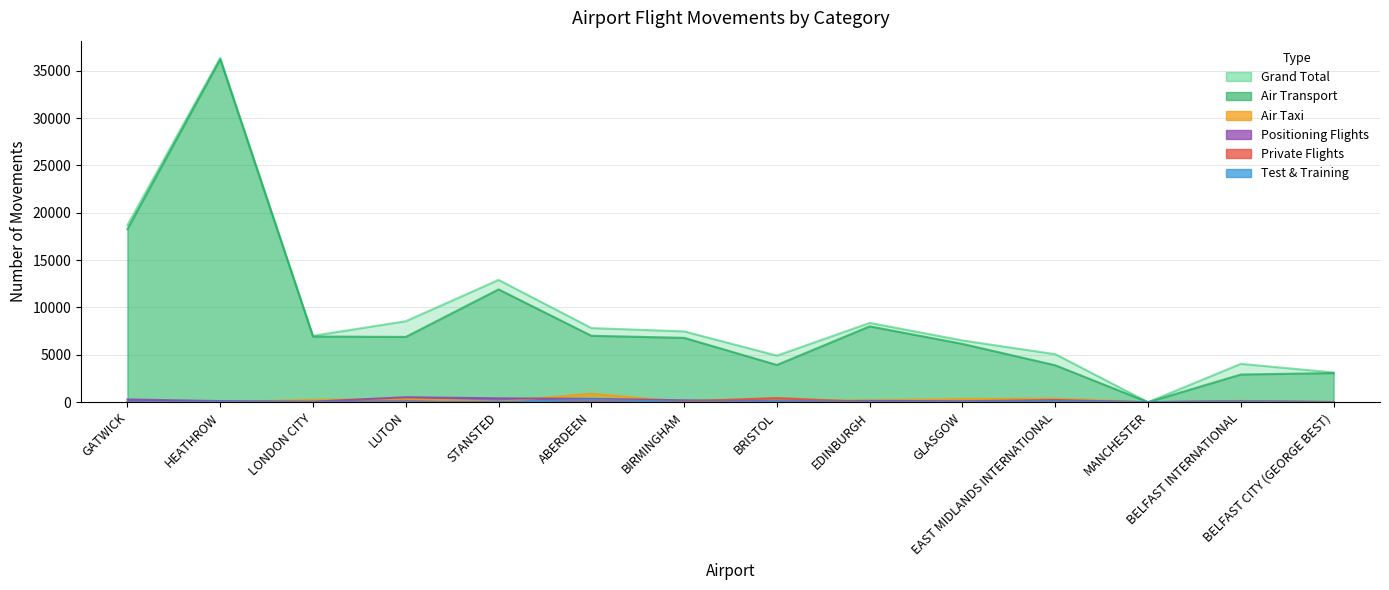

Rank the series at BELFAST INTERNATIONAL from lowest to highest value.

test_and_training, positioning_flights, private_flights, air_taxi, air_transport, grand_total